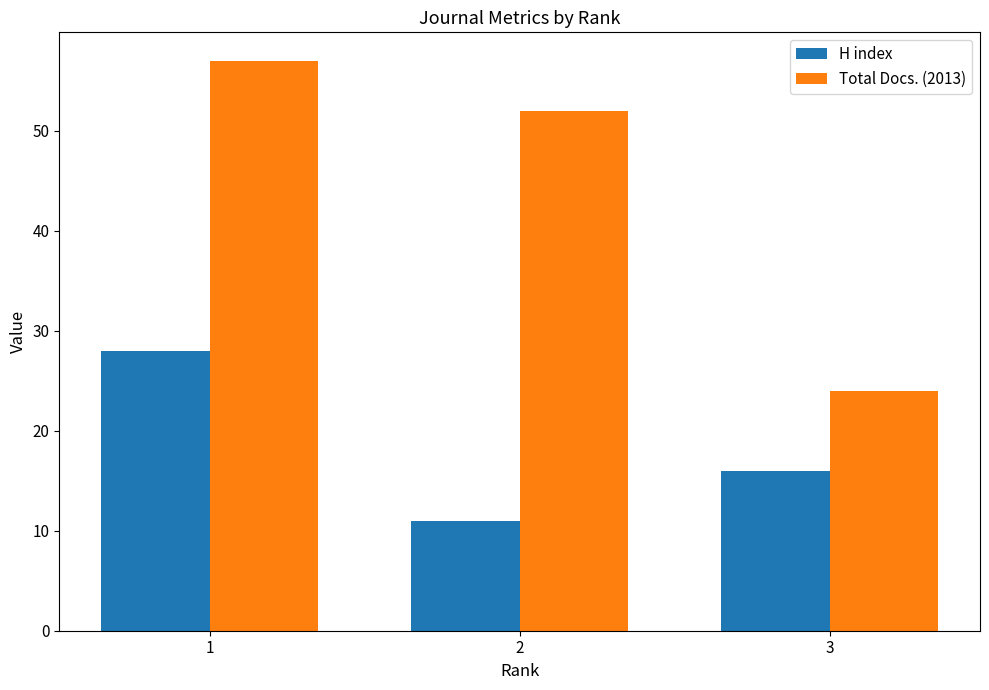

Count the Total Docs. (2013) values in the range 24 to 57.

3